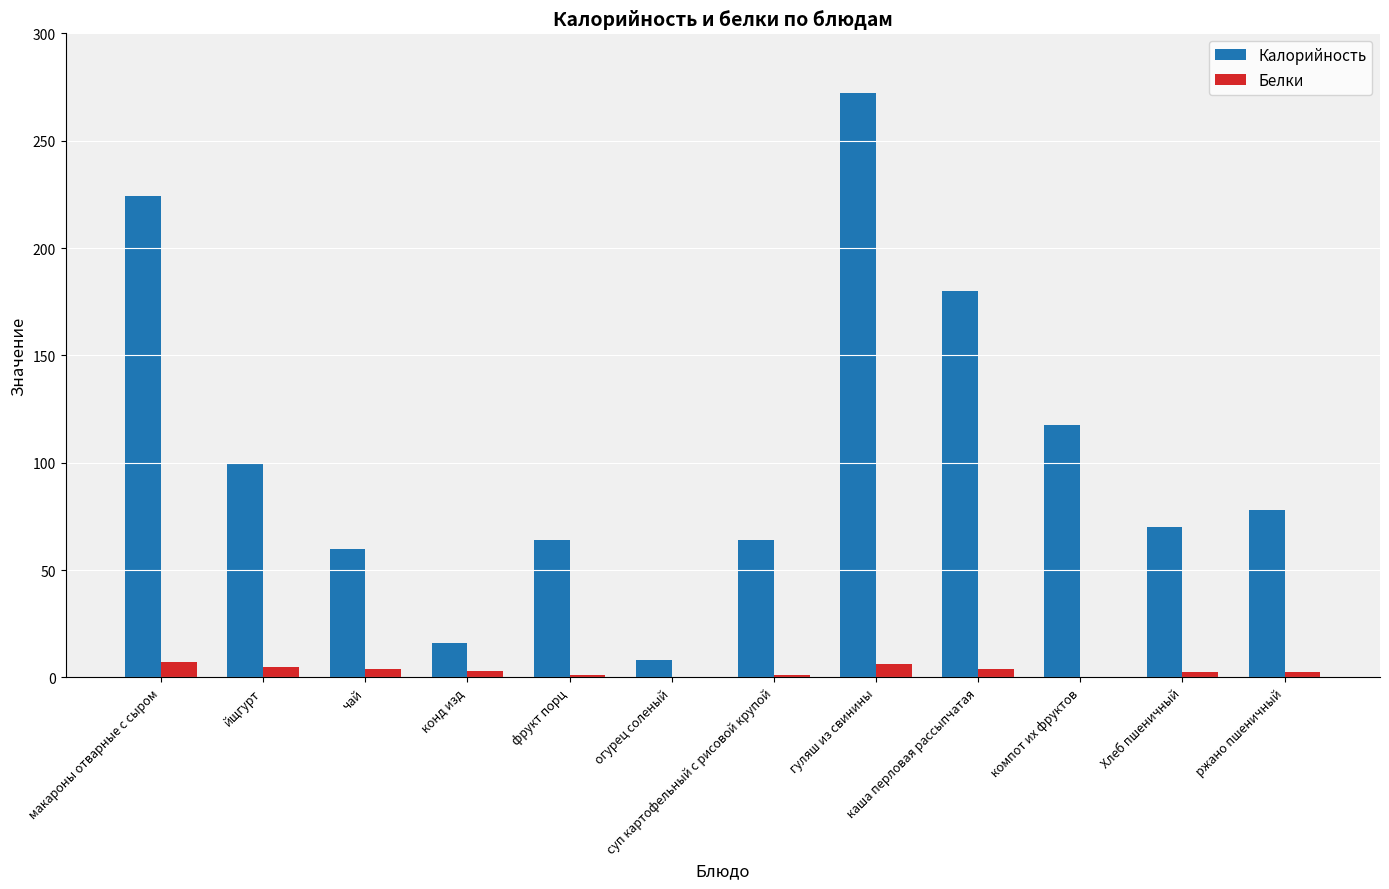

What is the total value across all series at Хлеб пшеничный?

72.5